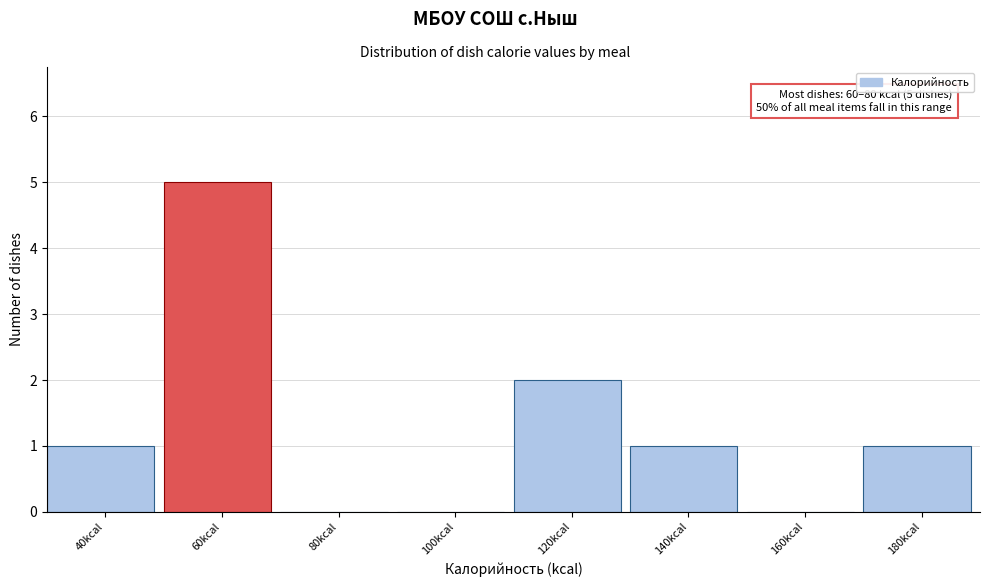

Reading left to right, transcribe all the data shown in this chart.

40kcal=1	60kcal=5	80kcal=0	100kcal=0	120kcal=2	140kcal=1	160kcal=0	180kcal=1